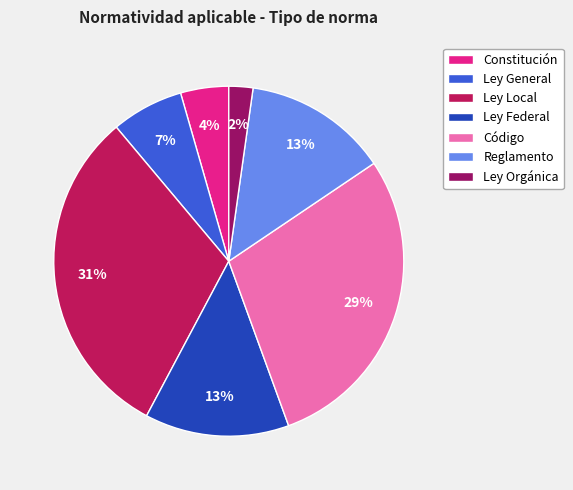

What is the largest slice in the pie chart?

Ley Local